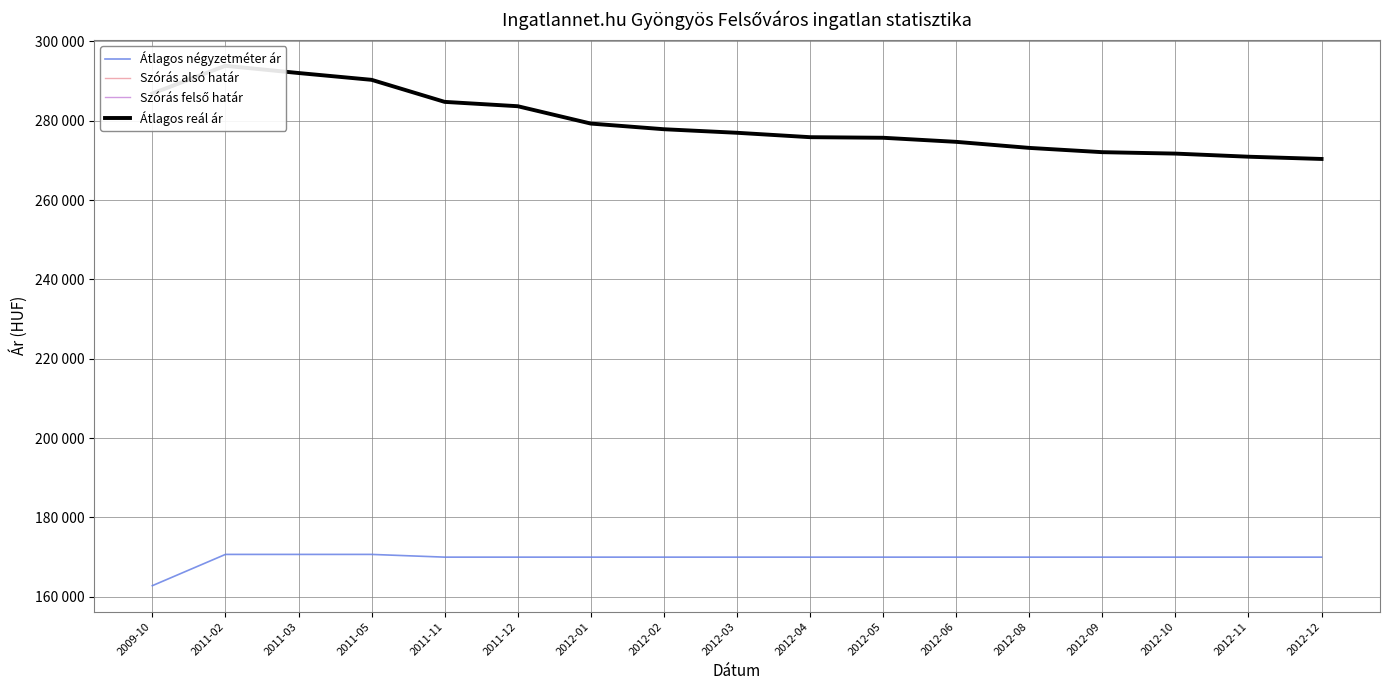

True or false: Átlagos reál ár and Átlagos négyzetméter ár intersect in this chart.

False